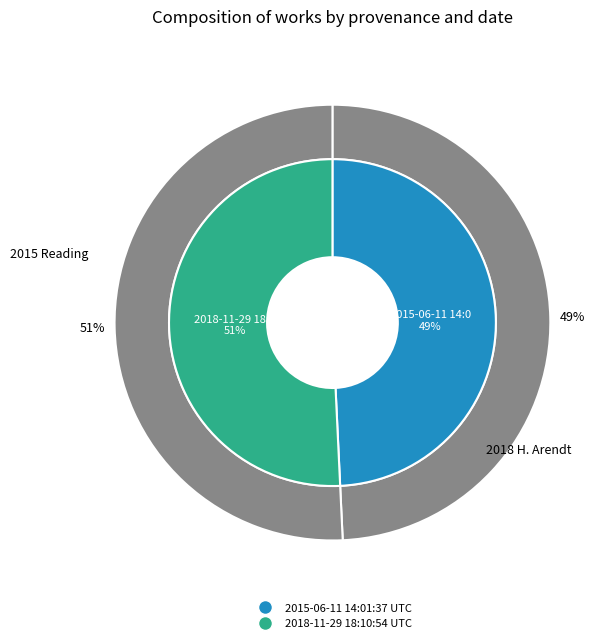

Combined, what portion of the pie is 2018-11-29 18:10:54 UTC and 2015-06-11 14:01:37 UTC?

100.0%